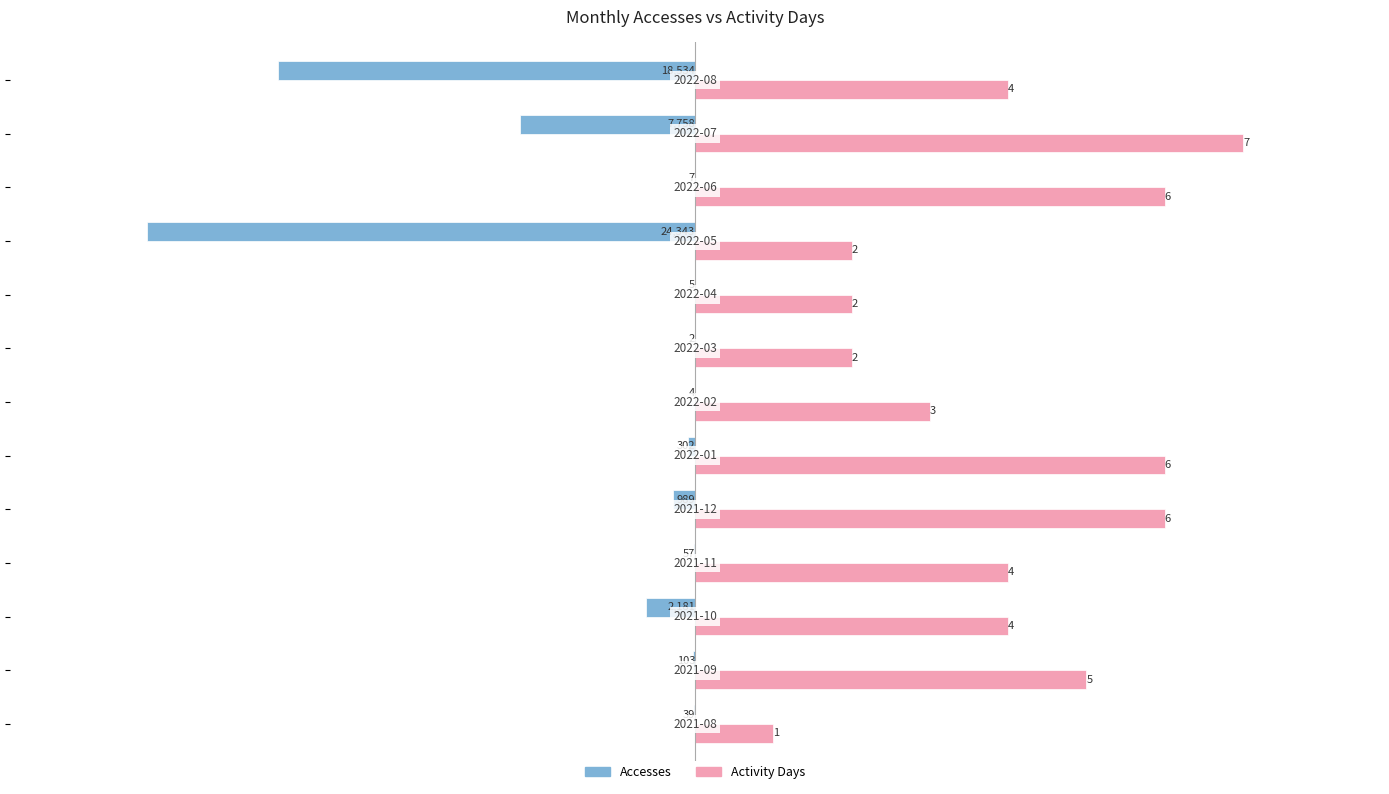

What are all the series names shown in the legend?

Accesses, Activity Days